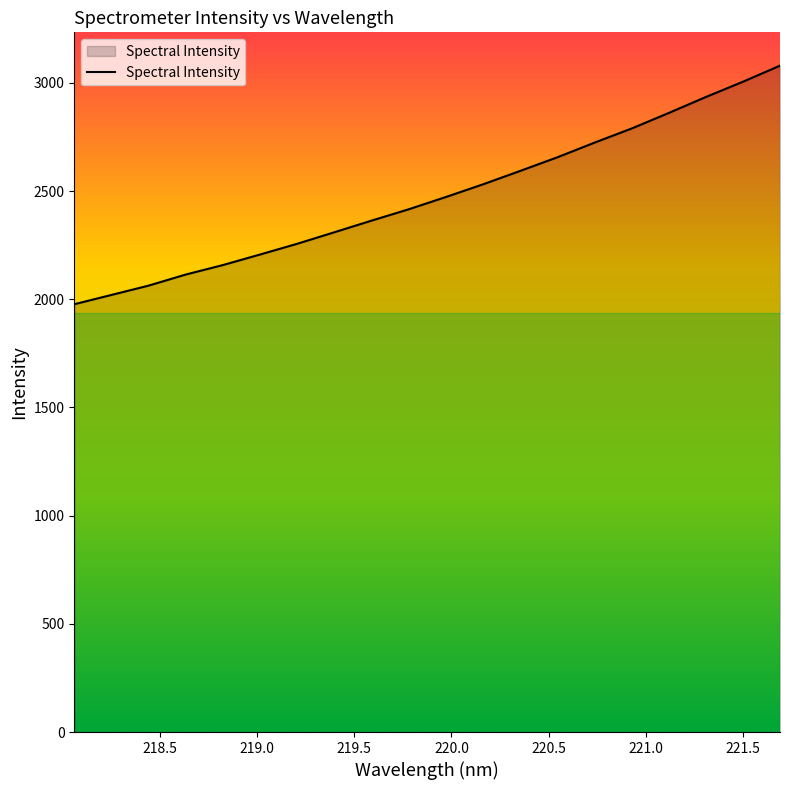

What is the minimum value shown in the chart?

1977.0